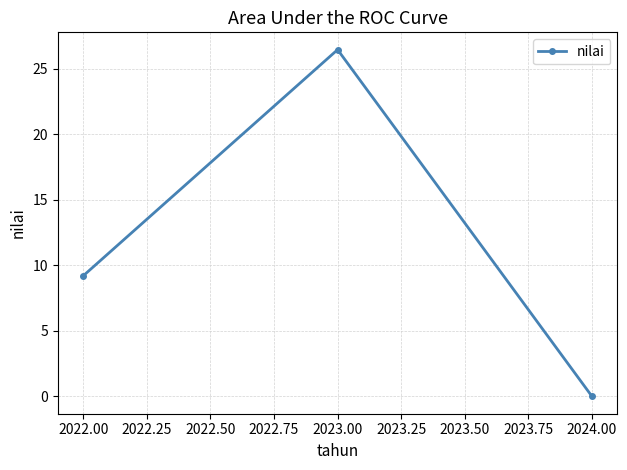

Rank the categories by value from highest to lowest.

2023.00, 2022.00, 2024.00